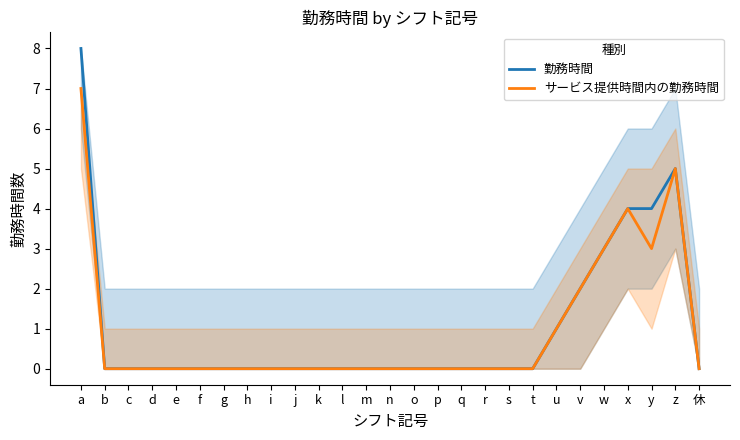

Rank the series by their maximum value, from lowest to highest.

サービス提供時間内の勤務時間, 勤務時間